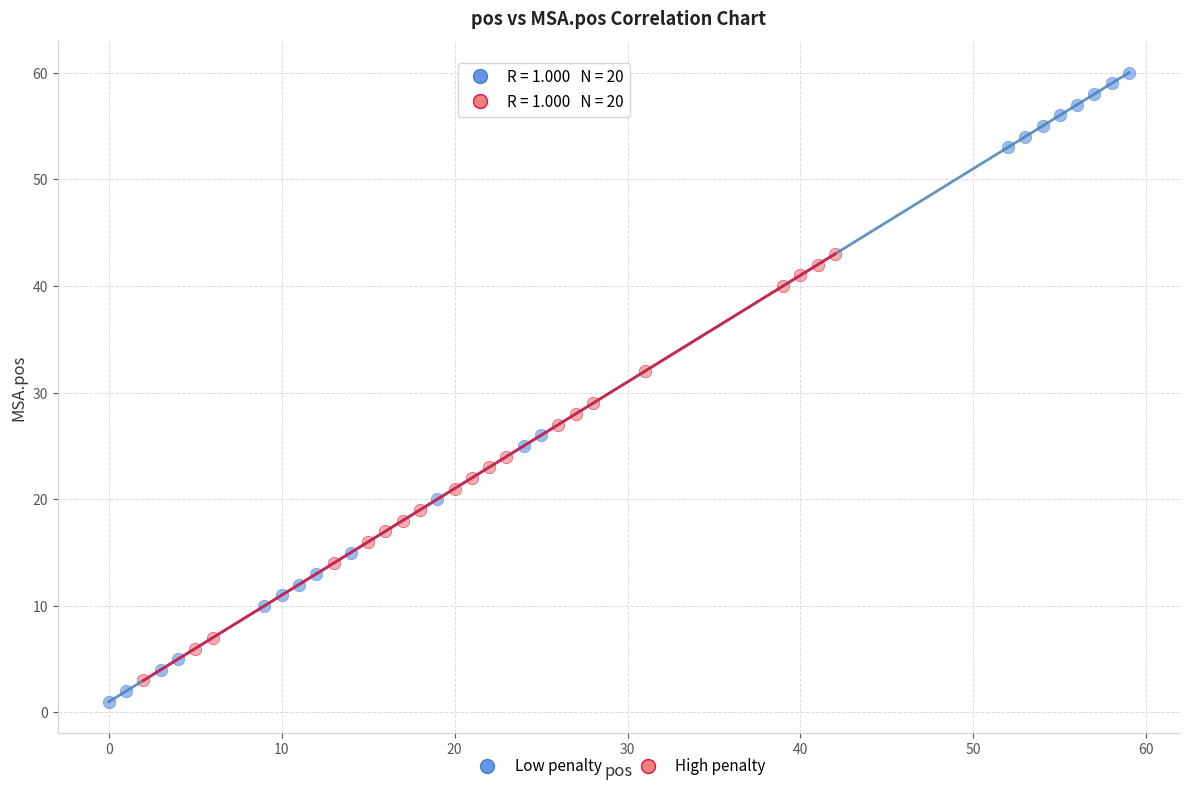

Which series has the largest Y range (max minus min)?

Low penalty